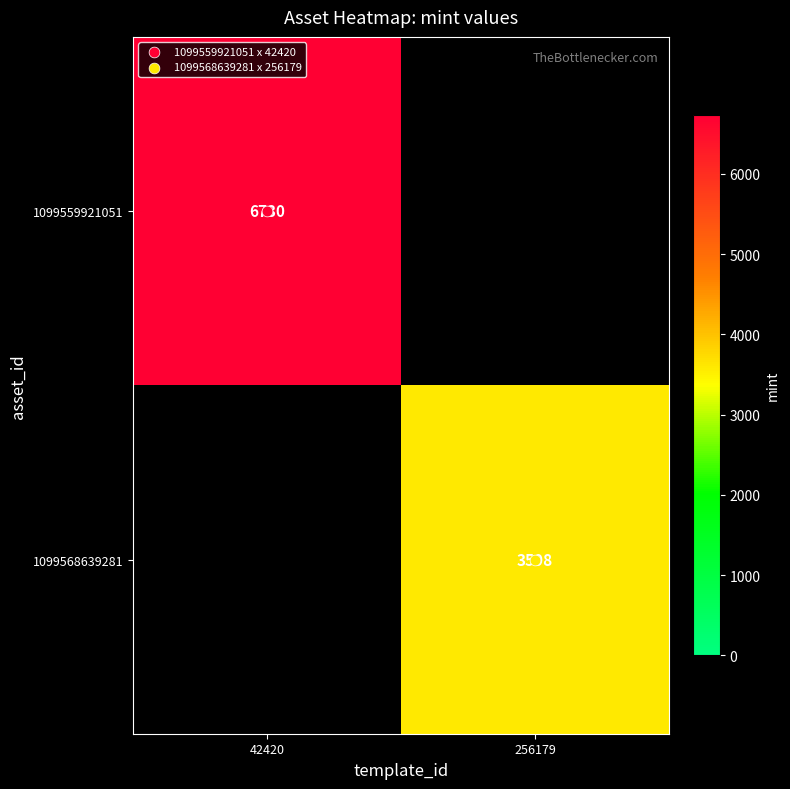

What is the highest value of the 1099568639281 series?

3598